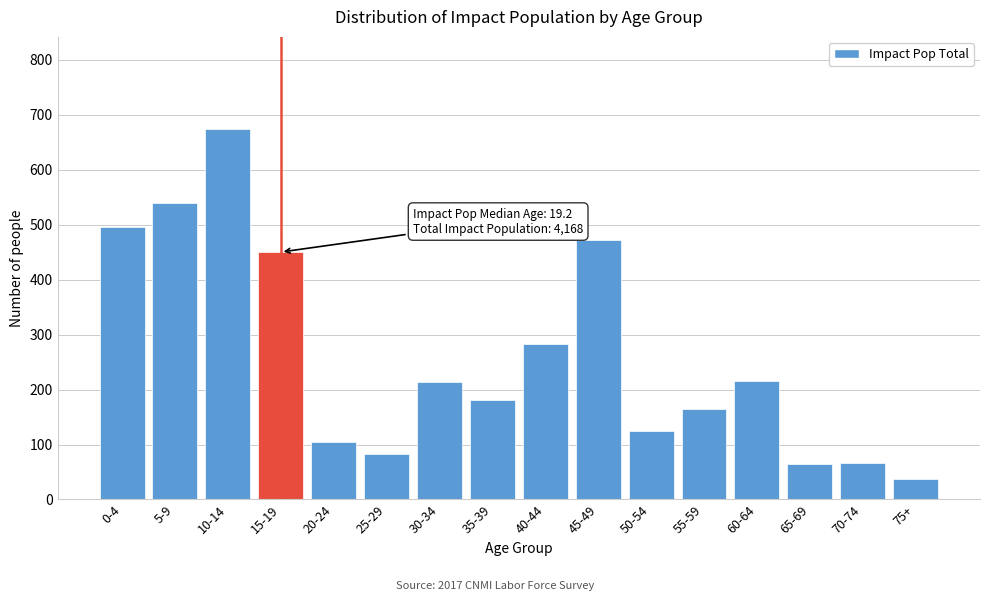

What is the value of the 6th bar from the left?

82